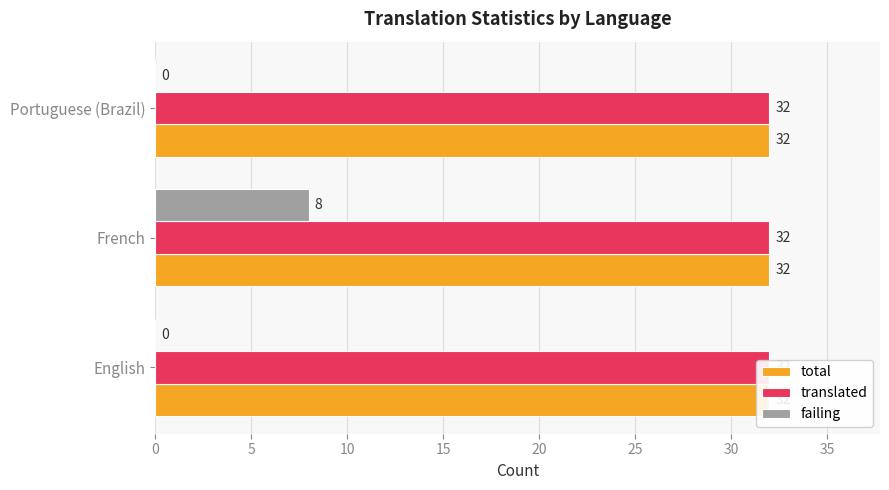

Count the number of data series in this chart.

3